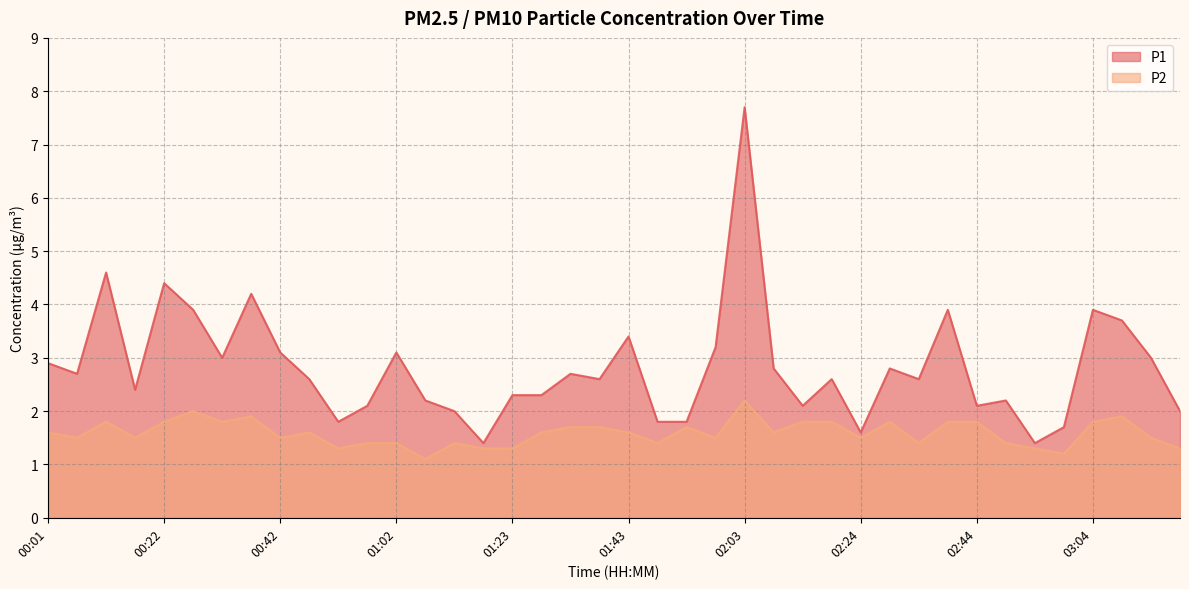

What value does the P1 series have at 03:15?

3.0